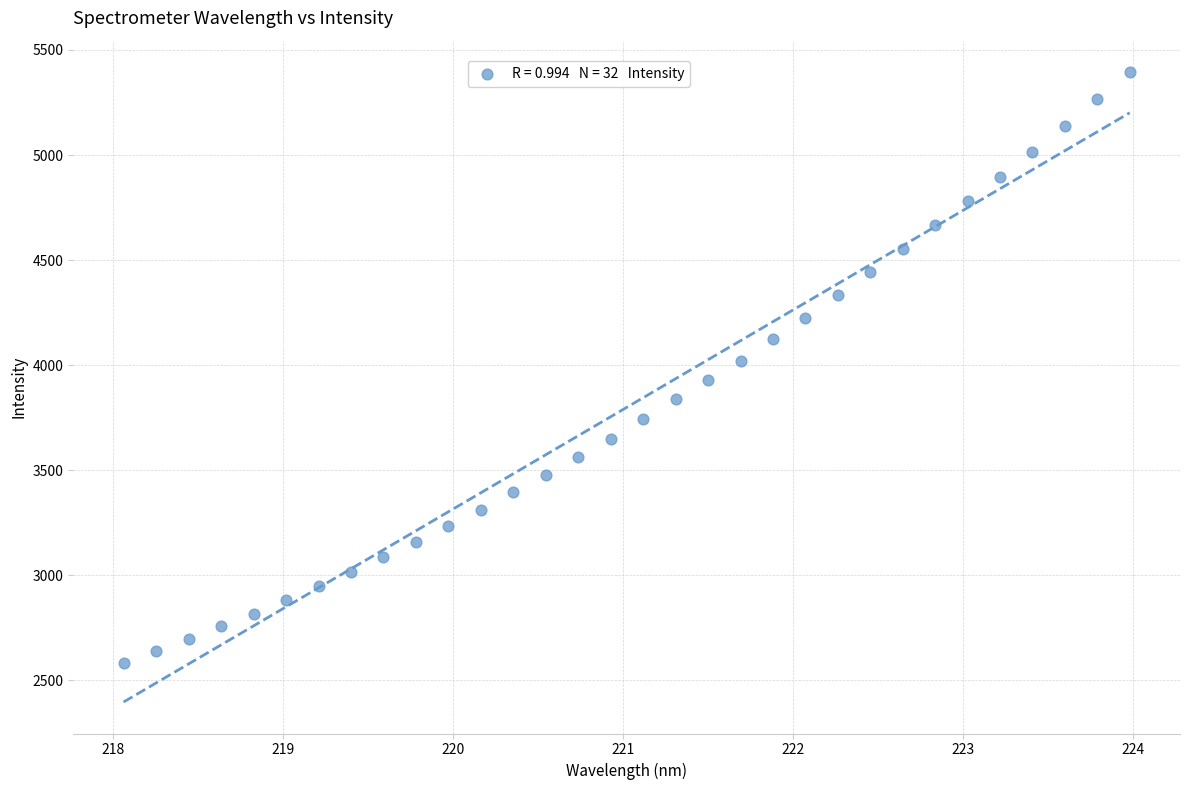

What is the range of Y values (max minus min)?

2811.5